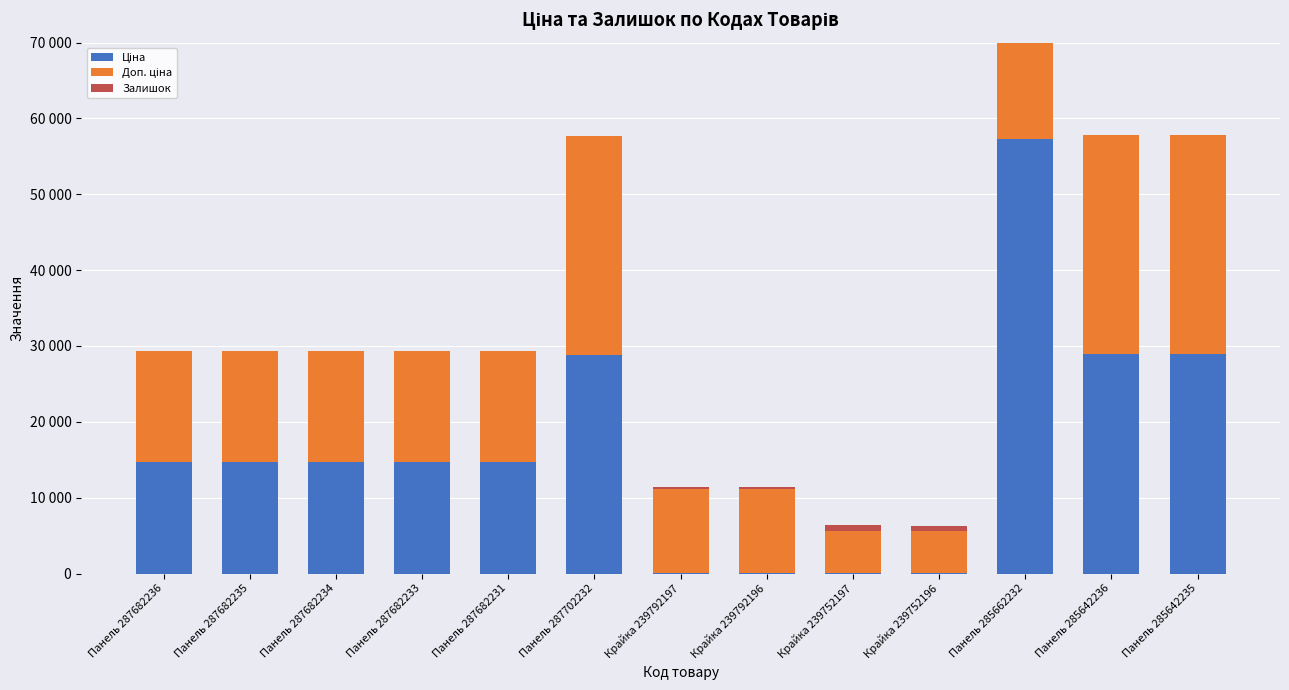

Which series has the widest spread of values?

Ціна